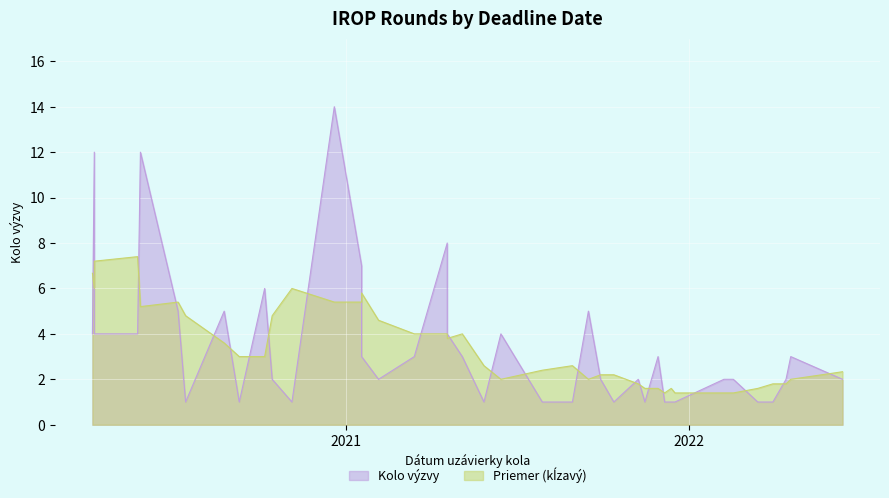

What is the sum of the values at 2020-07-07 and 2021-12-06?

6